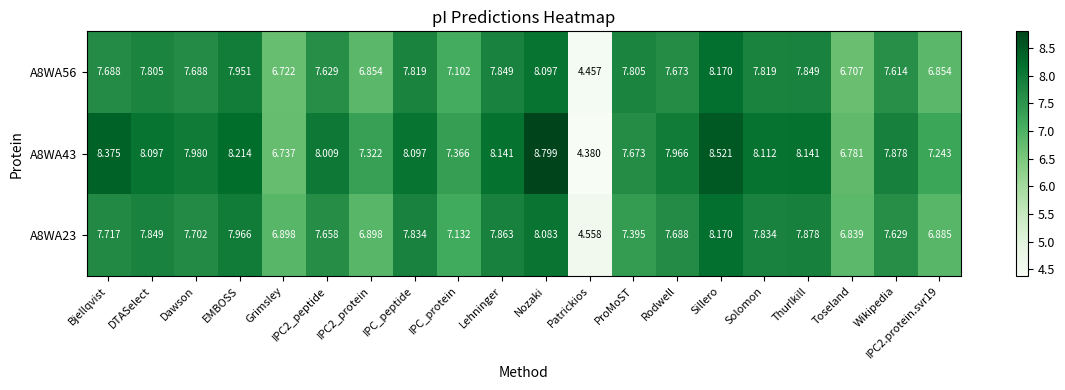

Which category has the lowest value across all series?

Patrickios